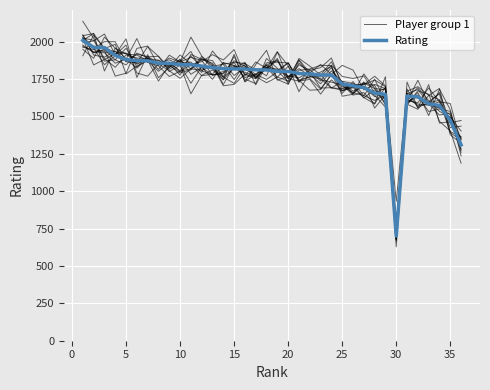

How many categories are shown in the chart?

36